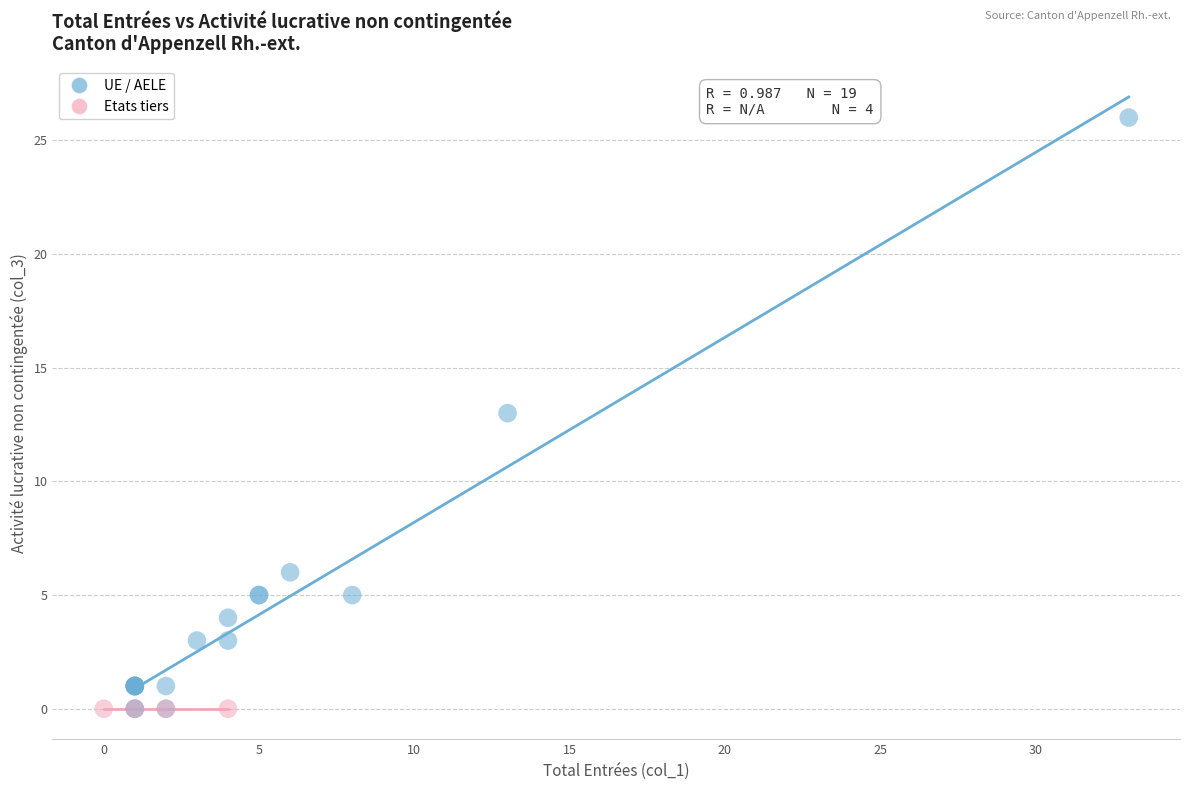

Which series reaches the maximum Y coordinate?

UE / AELE